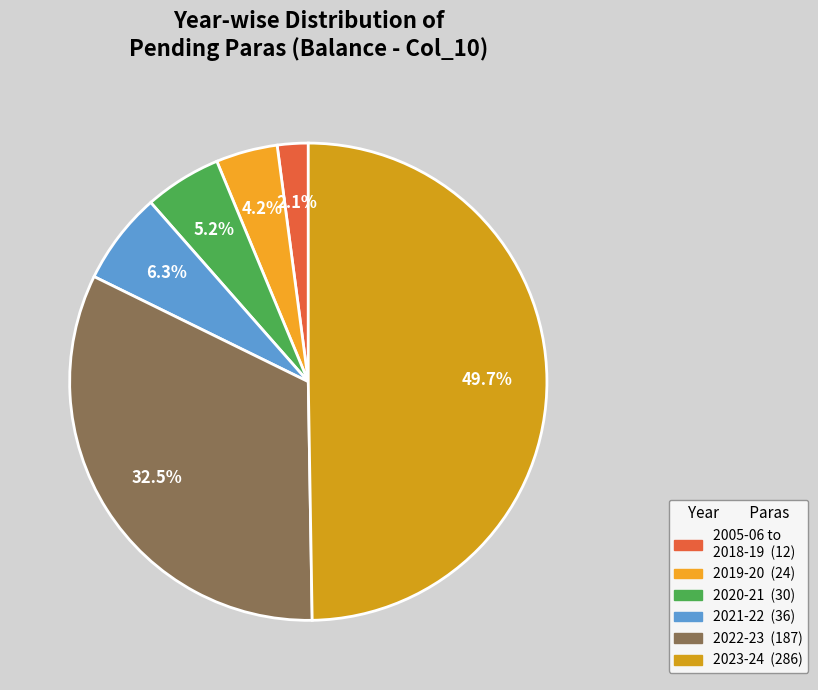

How many slices are in this pie chart?

6